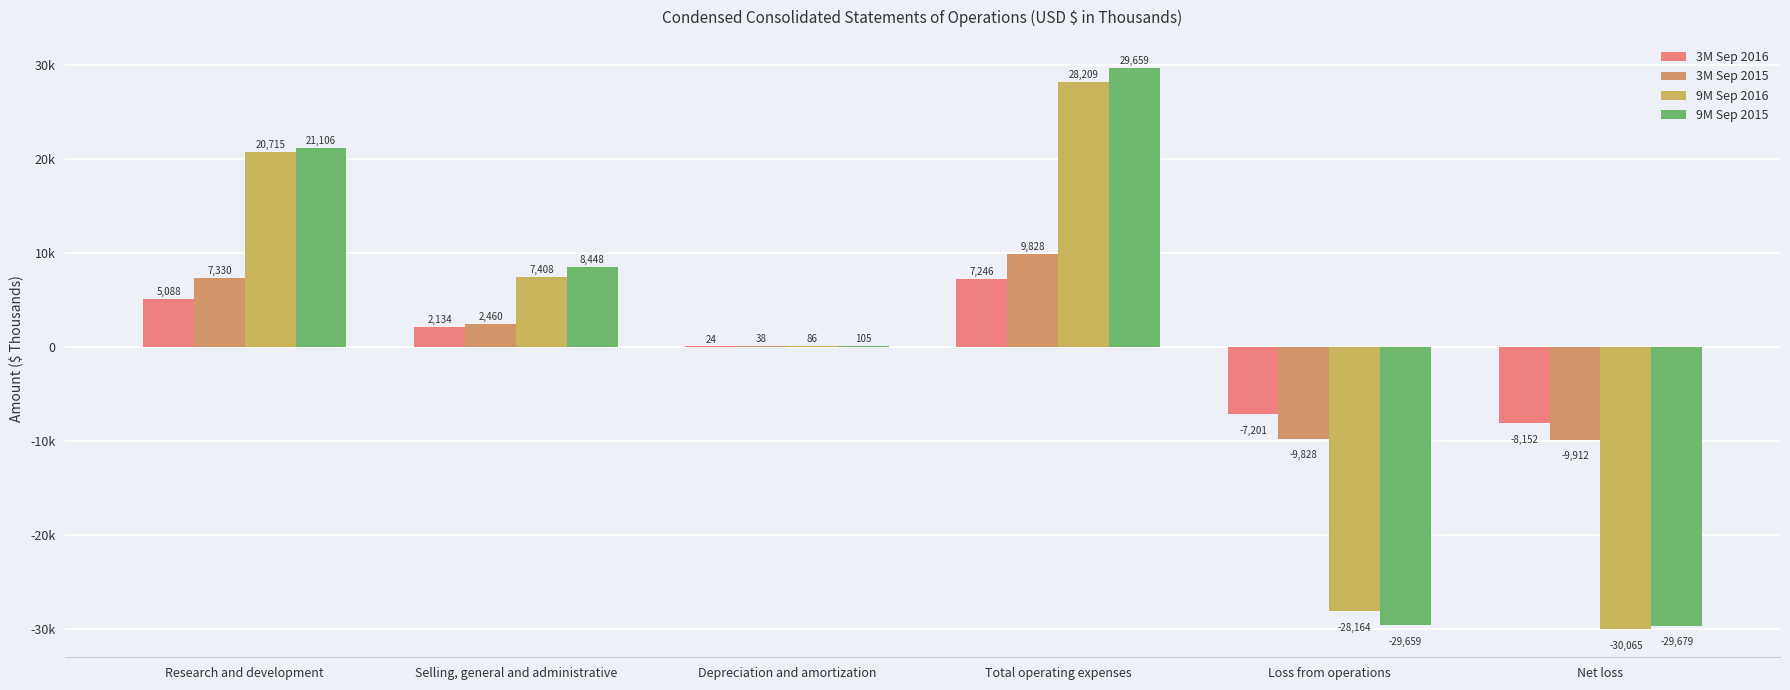

What is the spread (max minus min) of values at Depreciation and amortization?

81